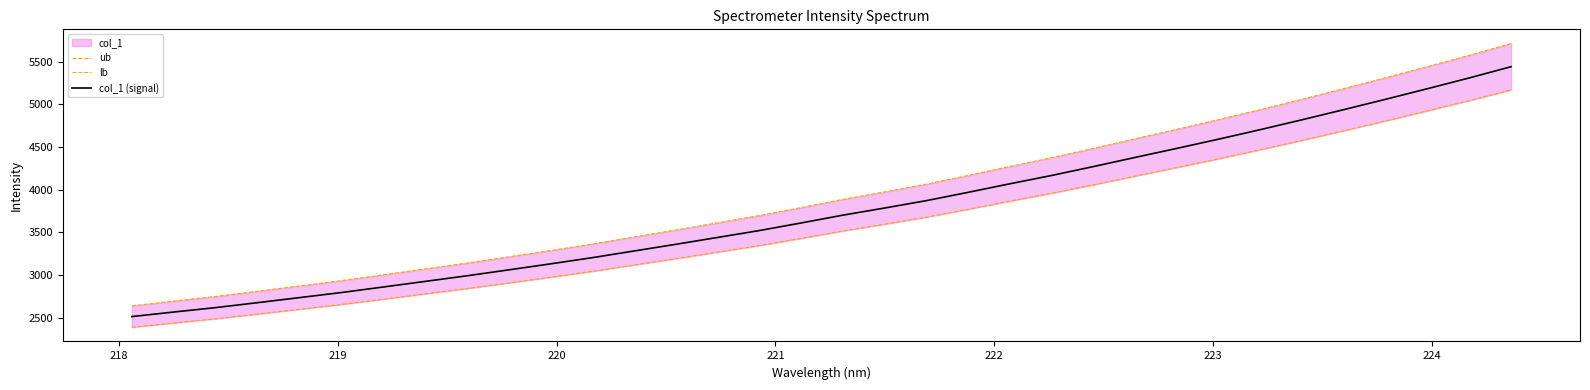

What is the maximum value for col_1 (signal)?

5439.6